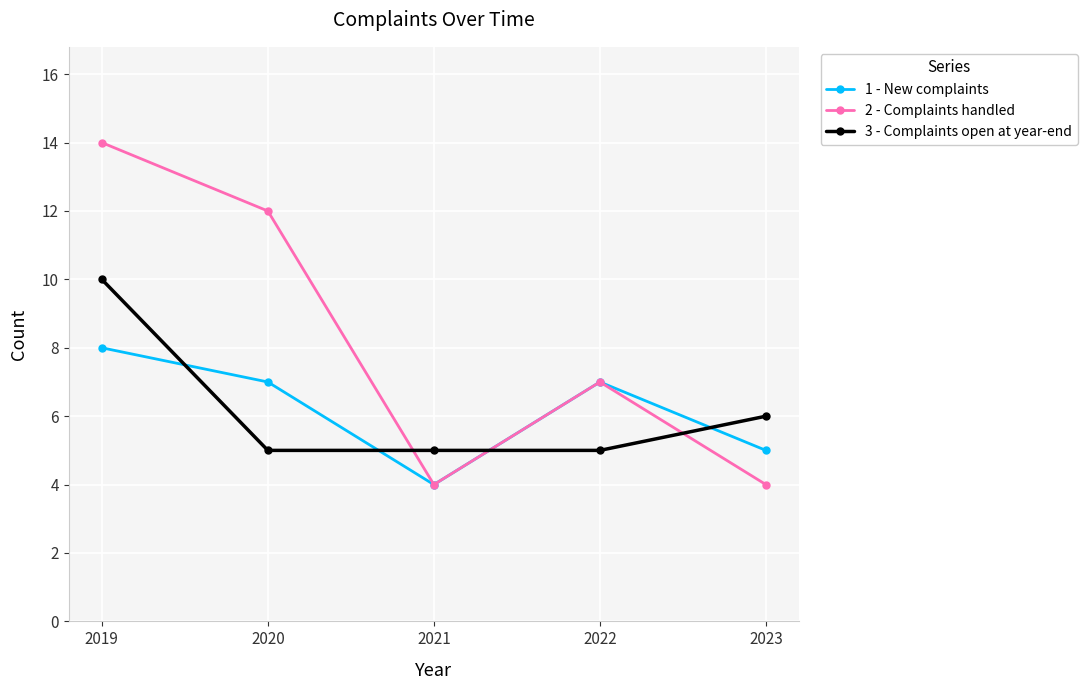

At which category does 1 - New complaints reach its first local peak?

2022